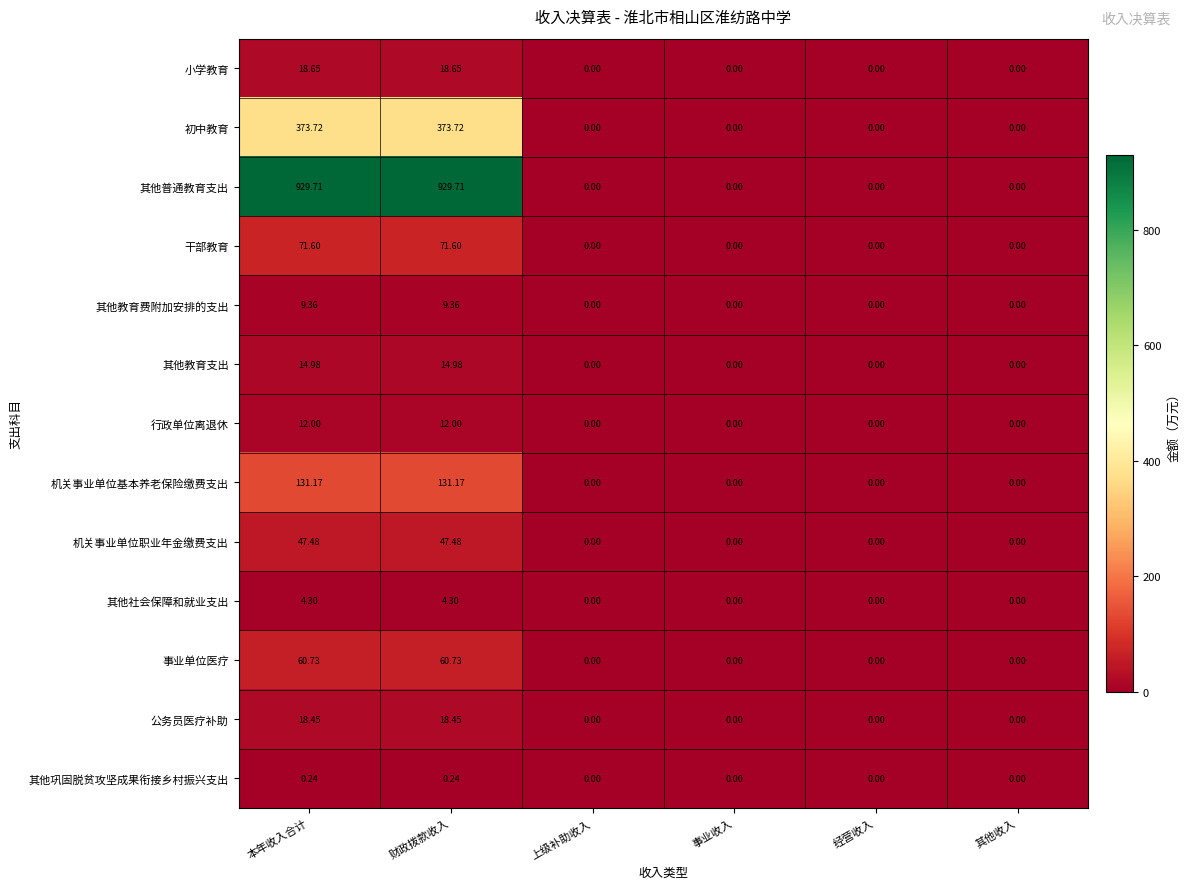

What is the total value across all series at 财政拨款收入?

1692.4